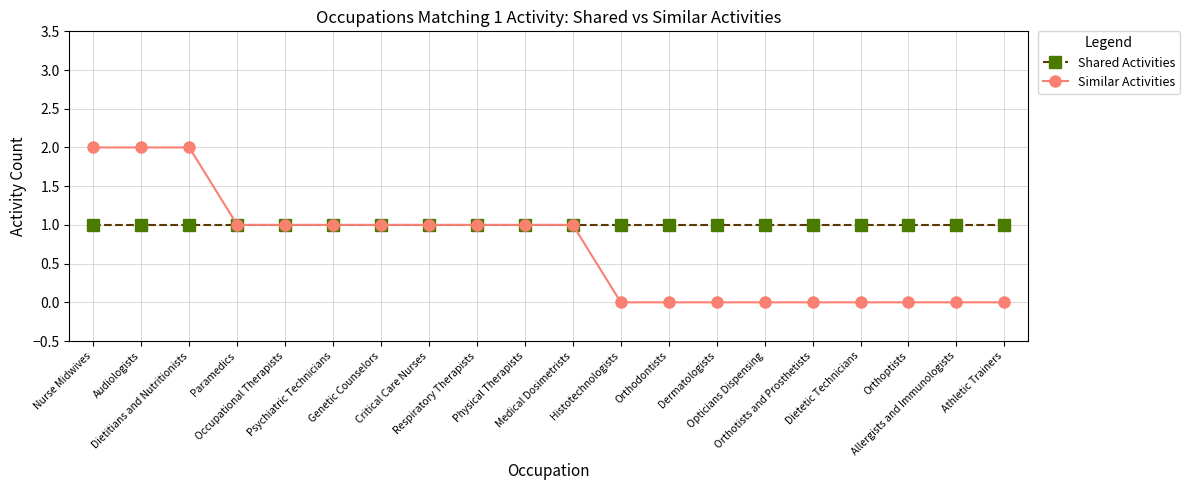

How many lines are shown in the chart?

2